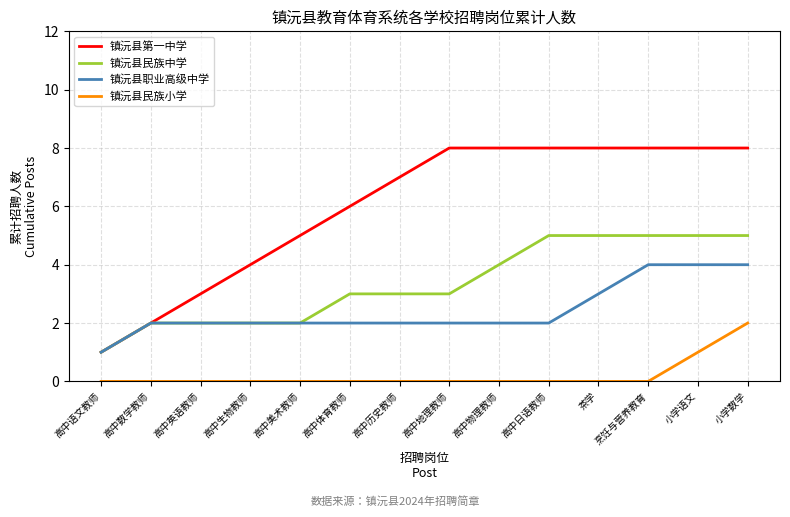

Rank the series by their average value, from highest to lowest.

镇沅县第一中学, 镇沅县民族中学, 镇沅县职业高级中学, 镇沅县民族小学